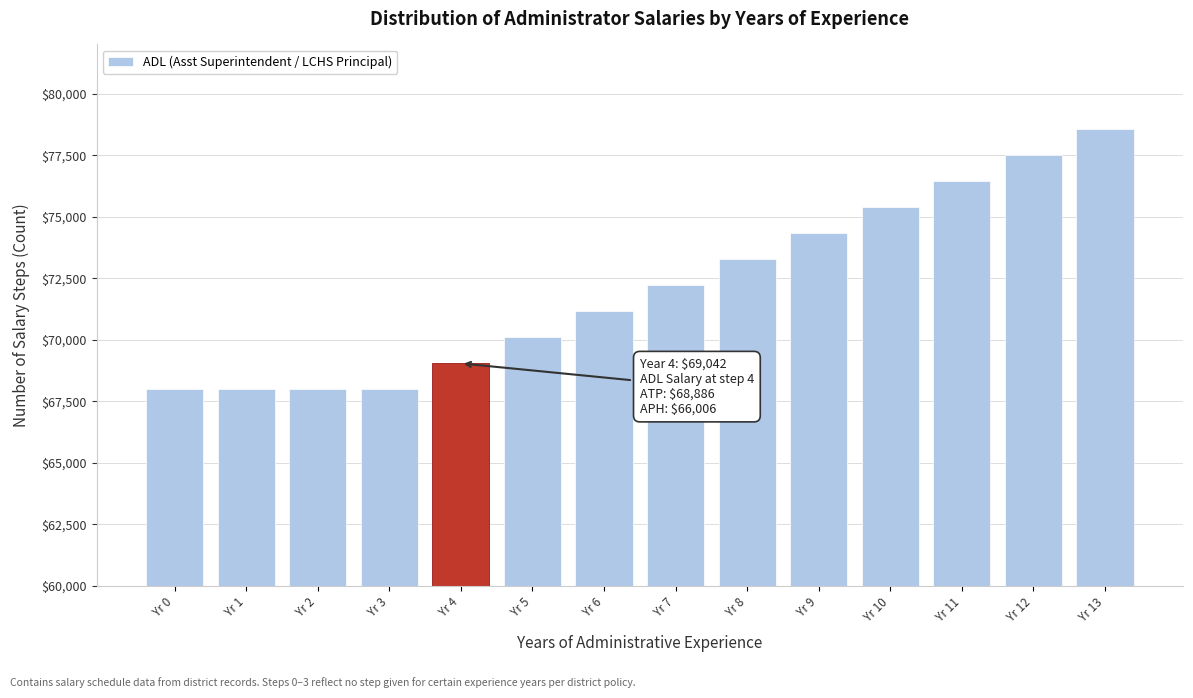

Reading right to left, list all the values displayed in this chart.

78546	77490	76434	75378	74322	73266	72210	71154	70098	69042	67986	67986	67986	67986